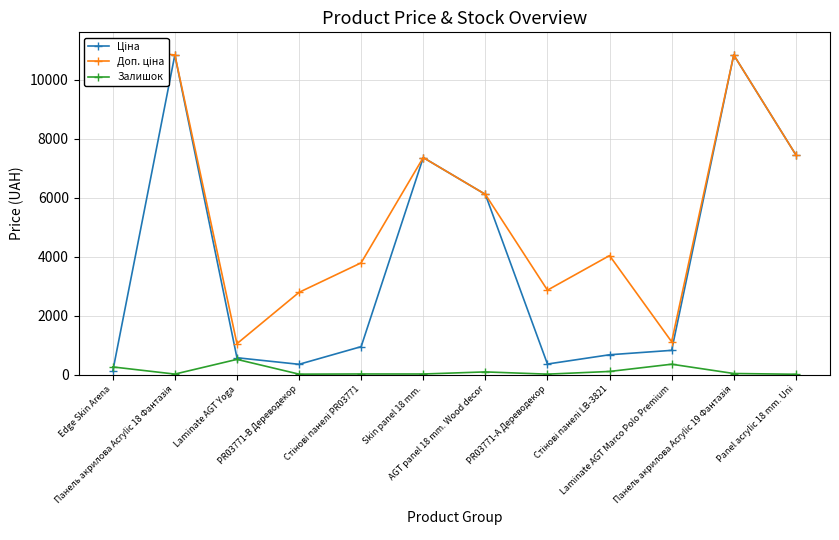

How many data points in Доп. ціна are less than 6112?

6